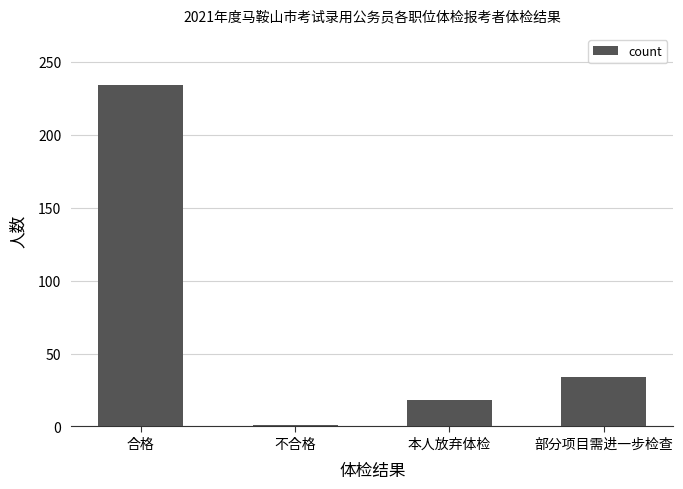

Is it true that the value at 部分项目需进一步检查 is 53?

False